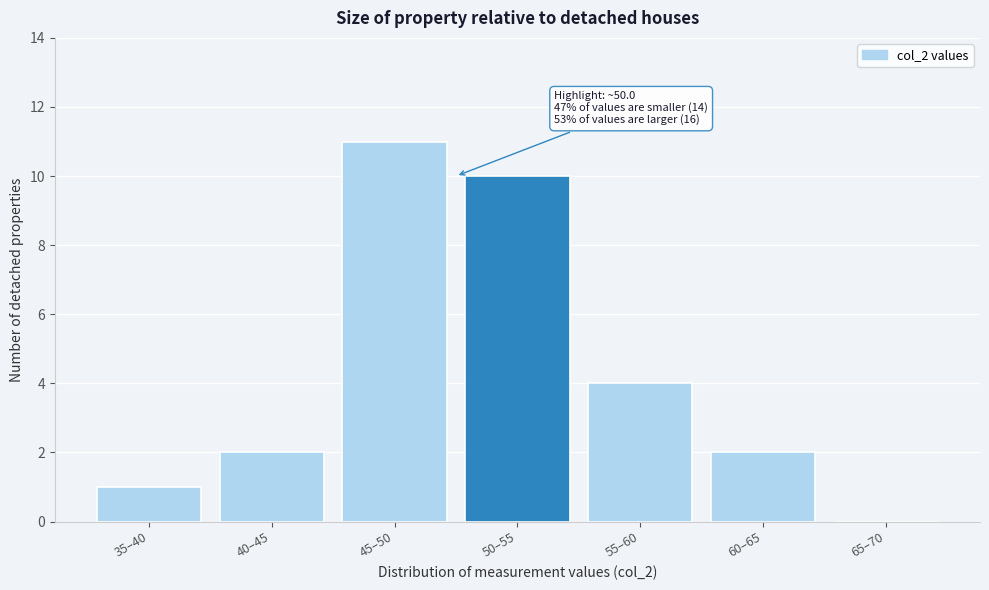

Reading left to right, list all the values displayed in this chart.

35–40=1	40–45=2	45–50=11	50–55=10	55–60=4	60–65=2	65–70=0